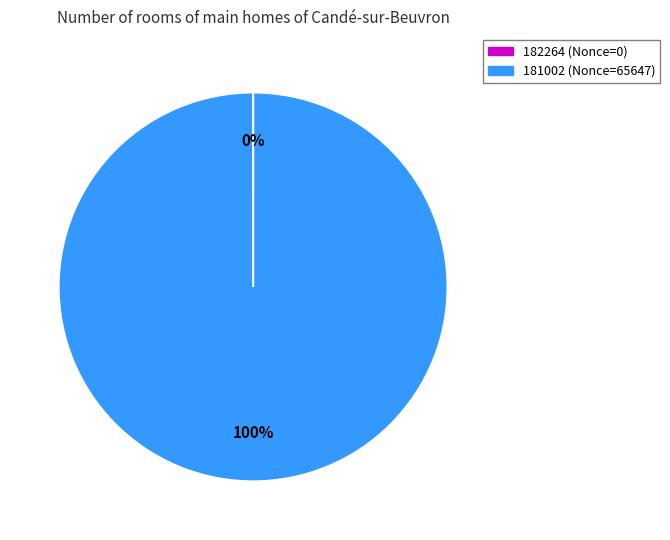

To the nearest percent, what portion does 181002 represent?

100%